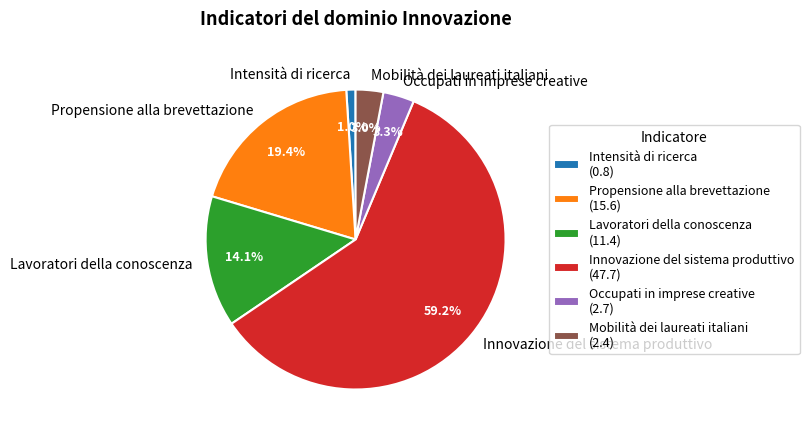

To the nearest percent, what is the difference between the largest and smallest slice percentages?

58%